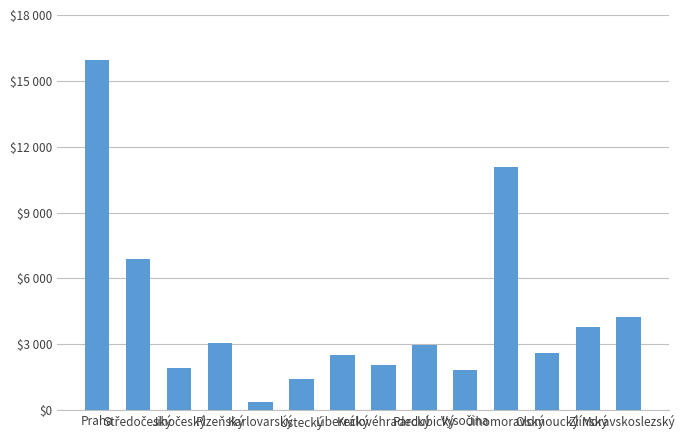

At which label is the value closest to 8166?

Středočeský